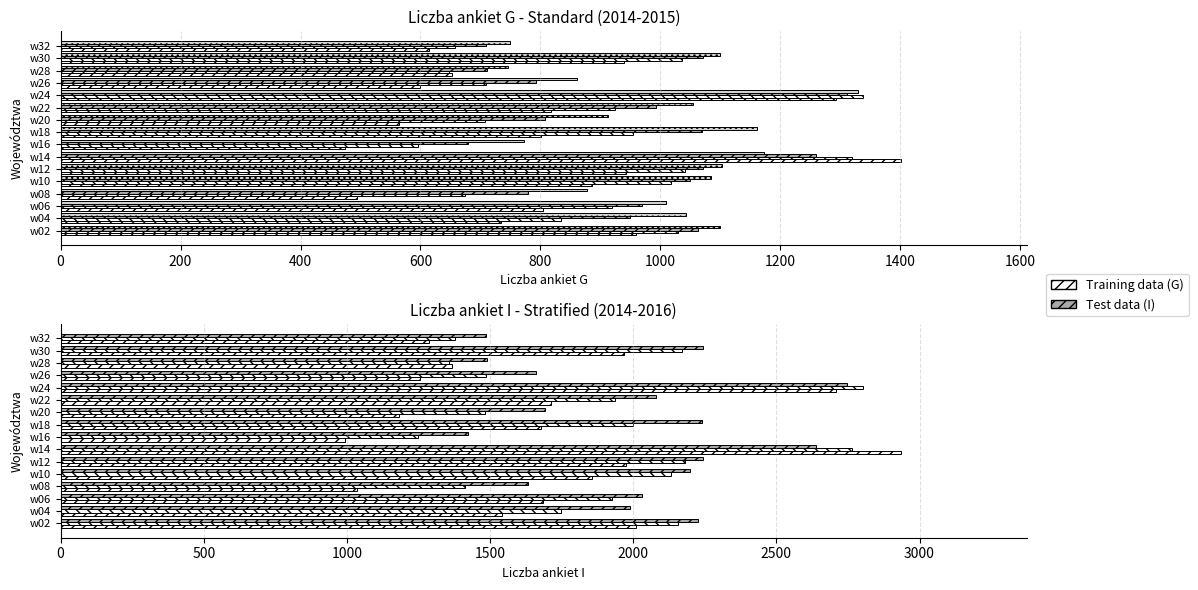

What is the value of the liczba ankiet G 2014 bar at the 4th from the left?

495